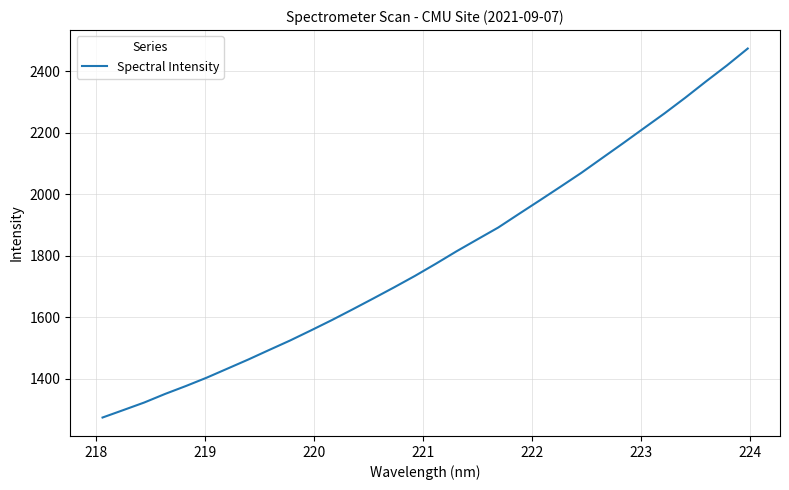

What is the minimum value shown in the chart?

1274.6